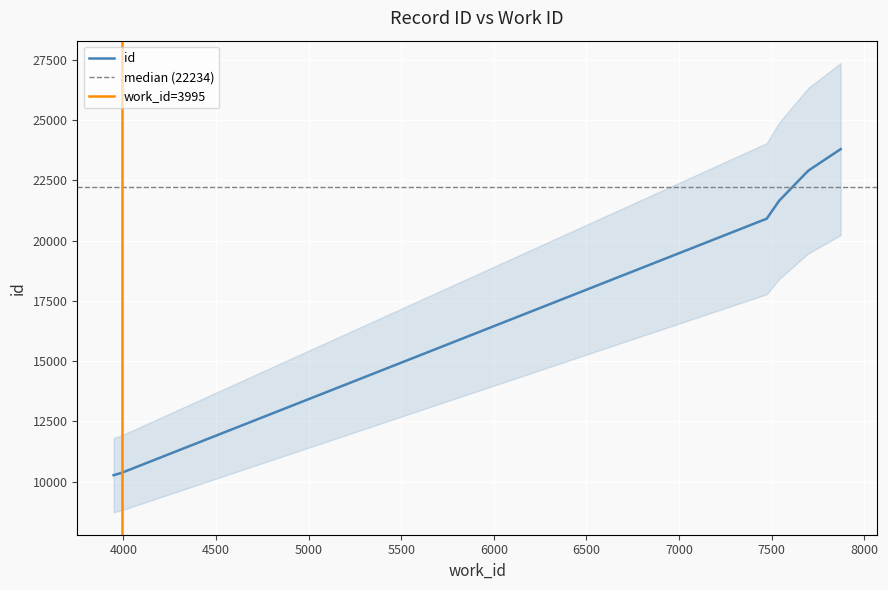

Reading left to right, list all the values displayed in this chart.

10265	10371	10374	20914	21658	22811	22897	22901	22906	23801